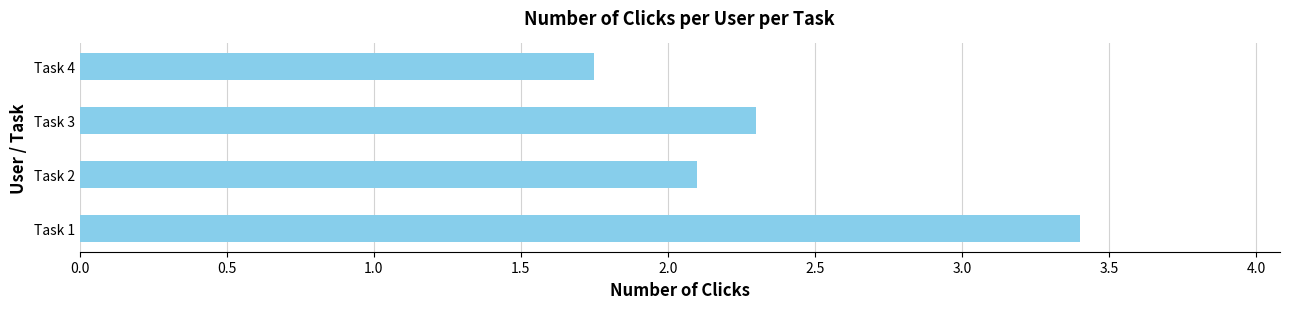

Between Task 3 and Task 1, which is larger?

Task 1